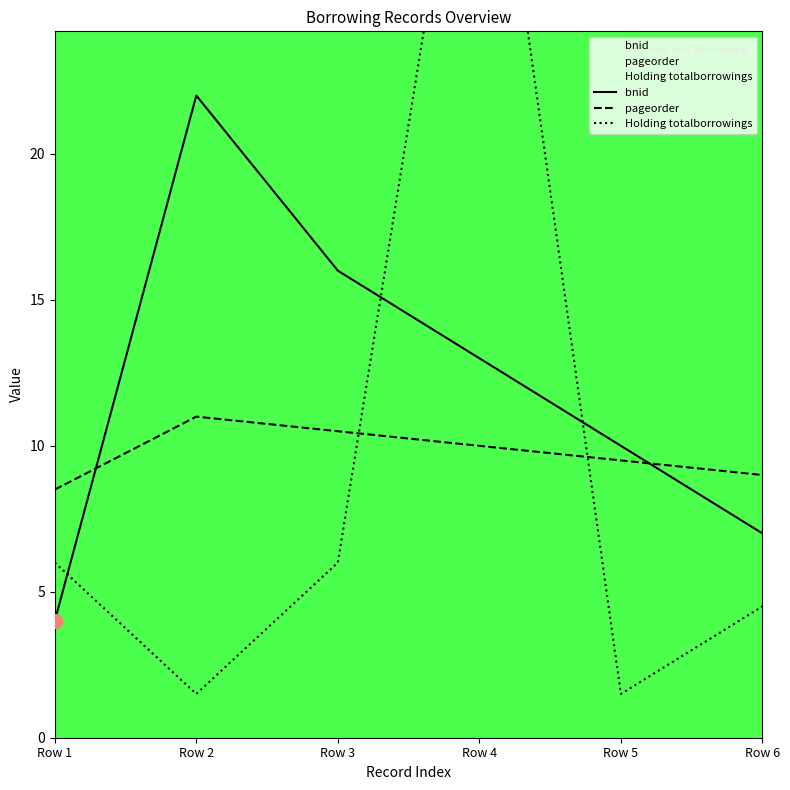

At how many categories does at least one series exceed 31?

1